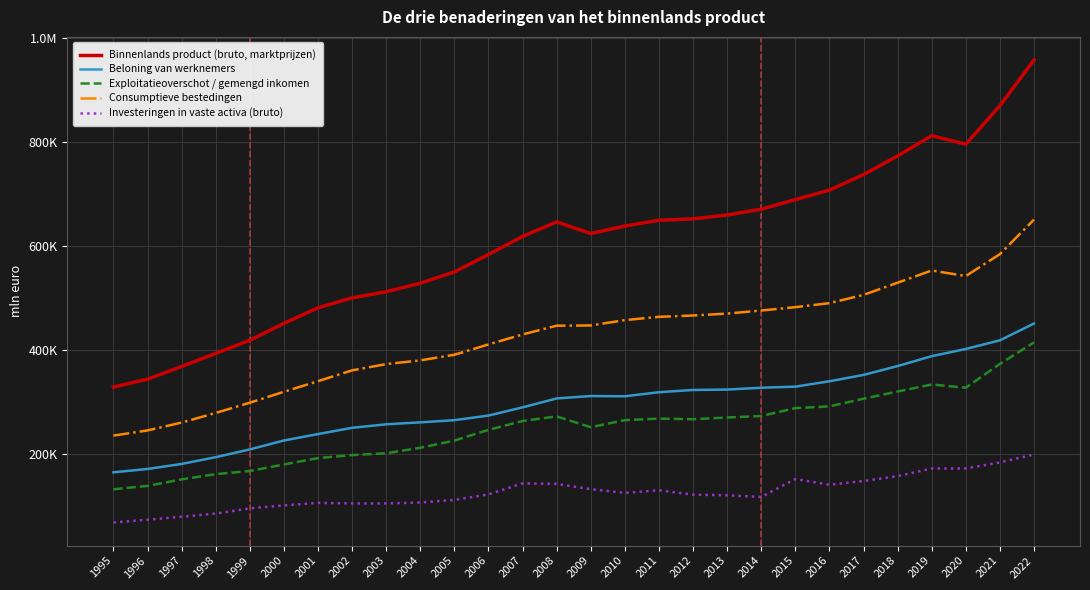

True or false: Beloning van werknemers has more than 0 points higher than both neighbors.

True